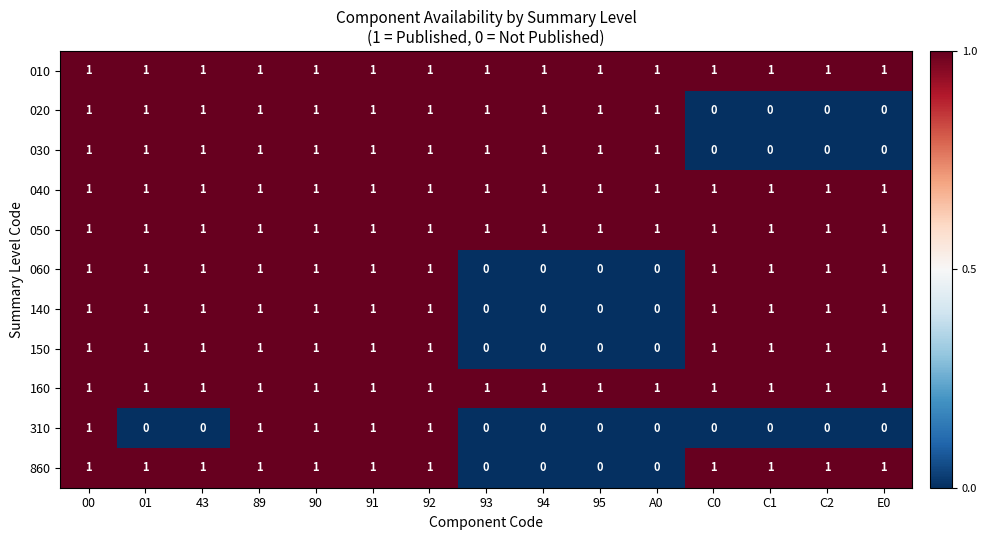

True or false: 140 has a value of 0 at 94.

True